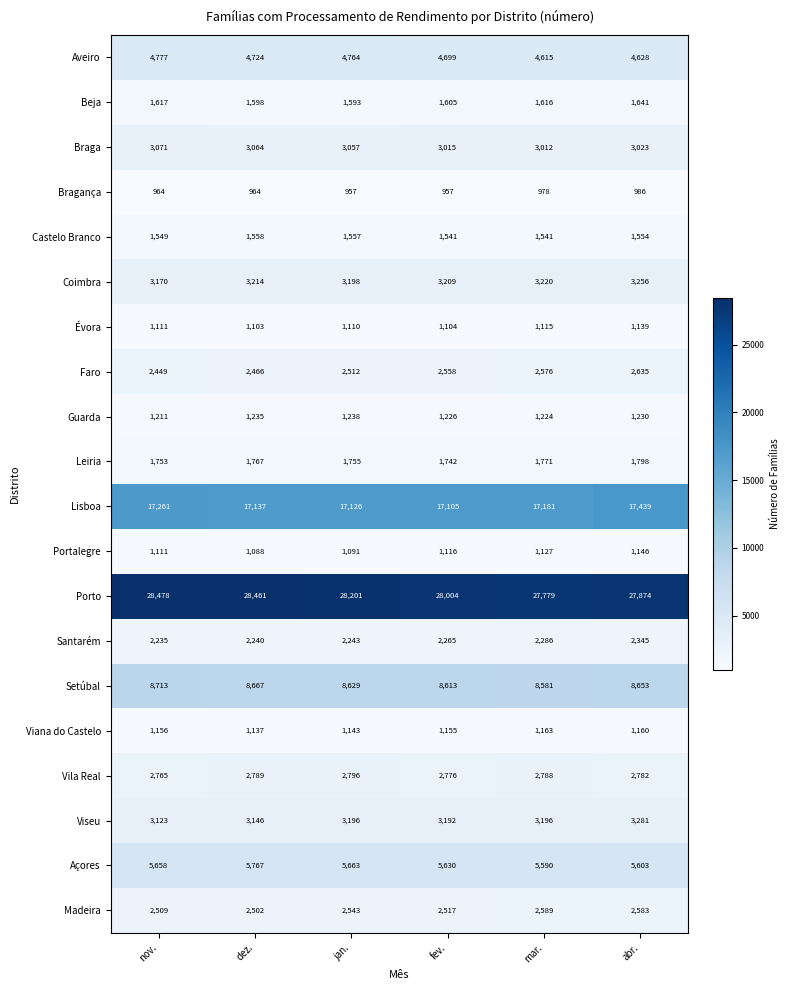

Where is Açores nearest to the value 5678?

jan.